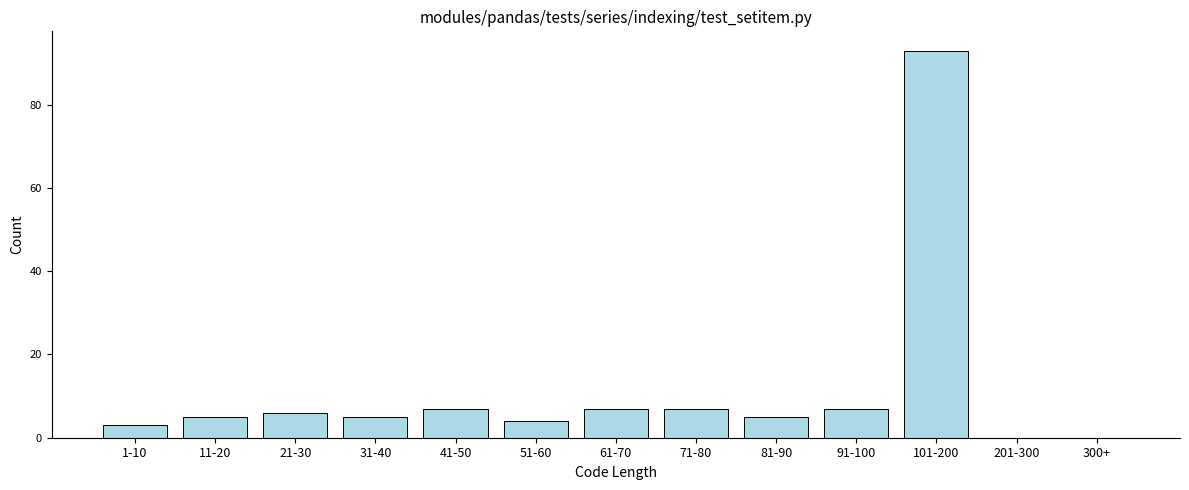

Reading left to right, list all the values displayed in this chart.

1-10=3	11-20=5	21-30=6	31-40=5	41-50=7	51-60=4	61-70=7	71-80=7	81-90=5	91-100=7	101-200=93	201-300=0	300+=0